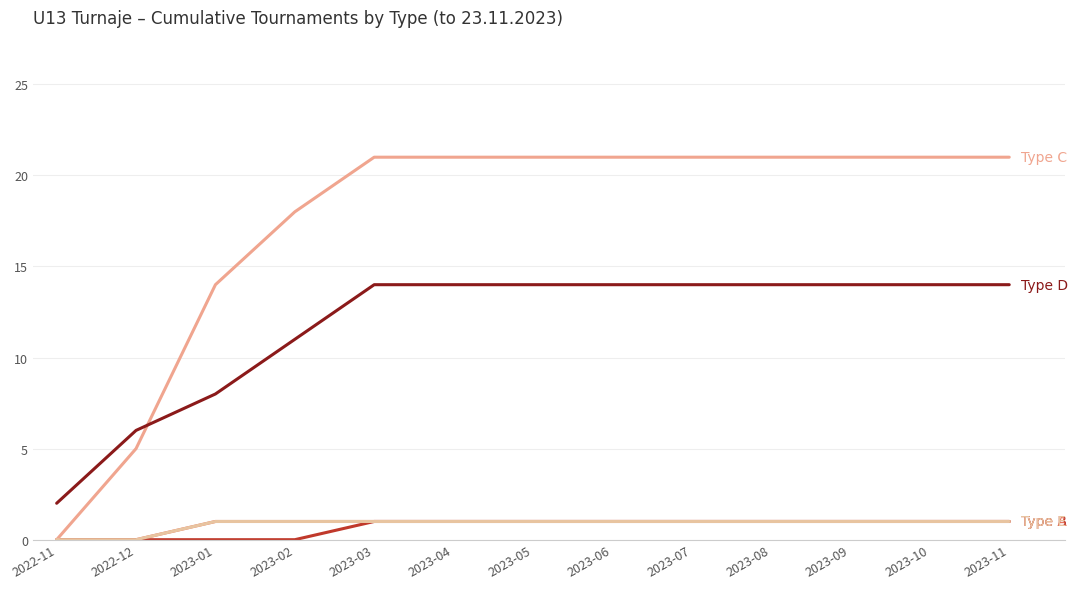

Is this an area chart (filled region under the line)?

No